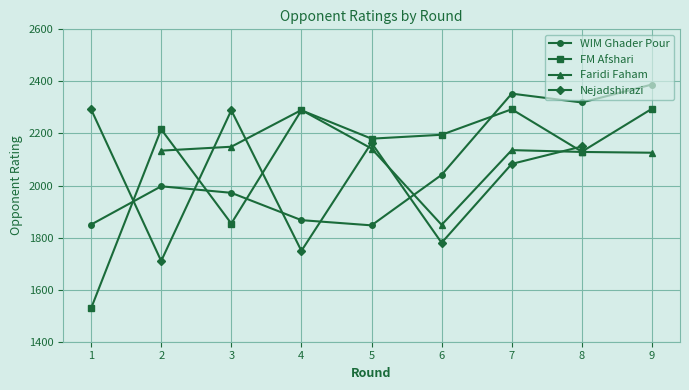

What is the minimum value shown in the chart?

1528.0